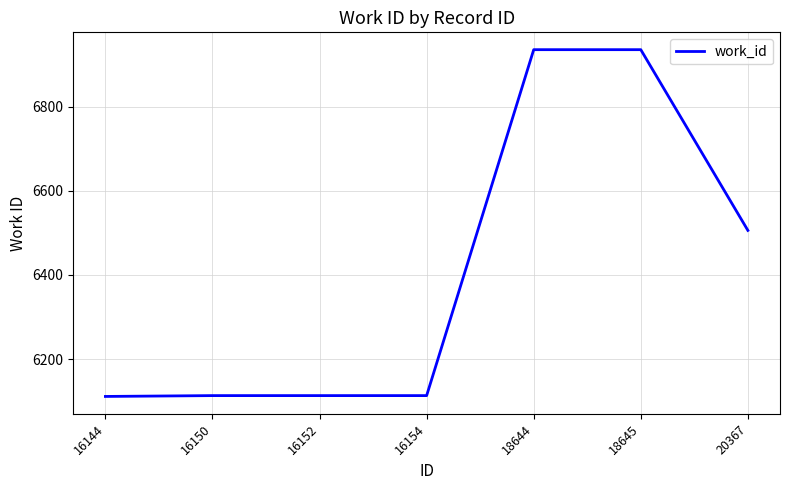

Read the value at 16144, to the nearest 10.

6110